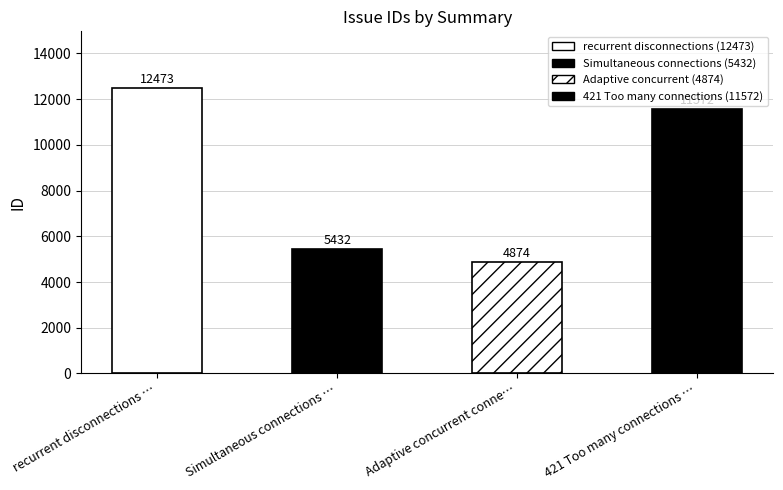

What is the ratio of the value at 421 Too many connections … to the value at Simultaneous connections …?

2.1